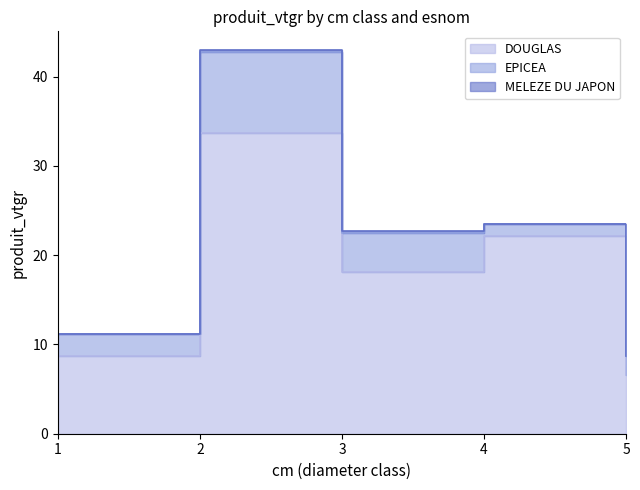

What is the sum of all DOUGLAS values?

89.3